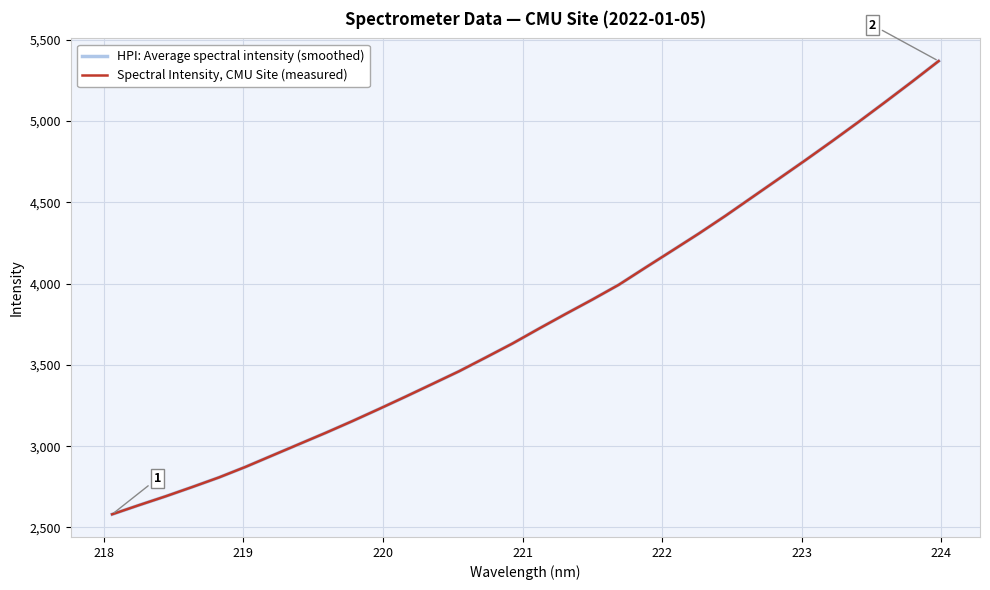

What is the value of the Spectral Intensity, CMU Site (measured) point at the 17th from the left?

3723.0